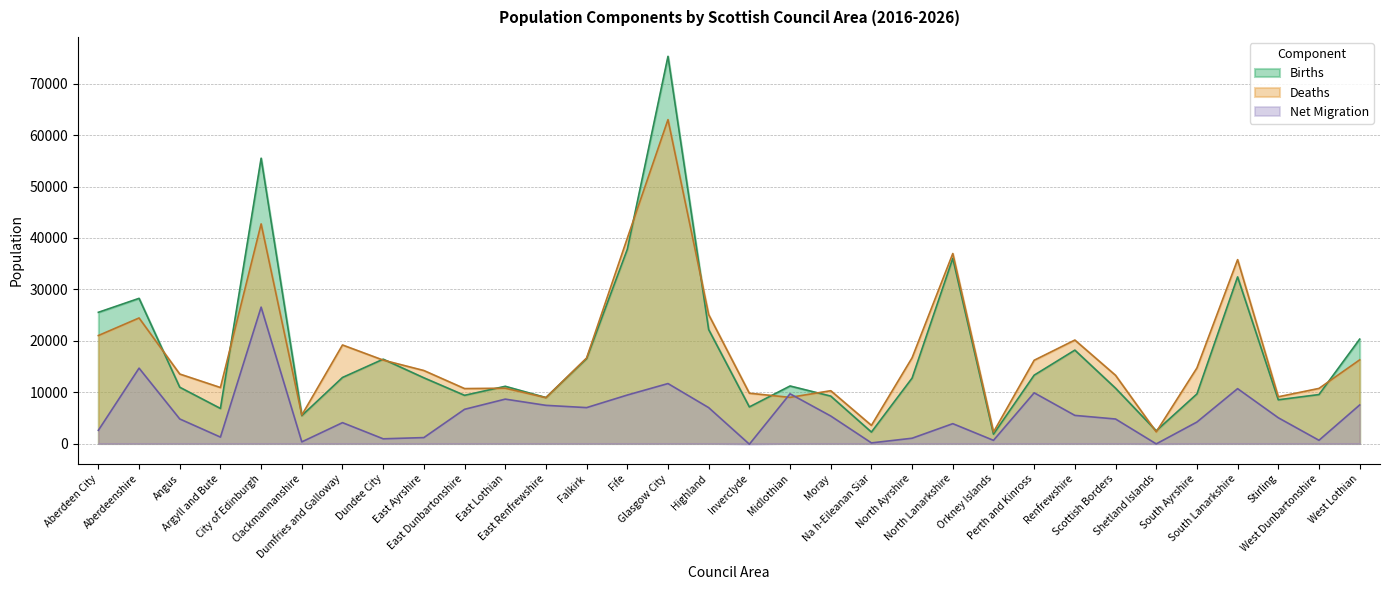

Between Moray and Stirling, which series saw the biggest shift?

Deaths